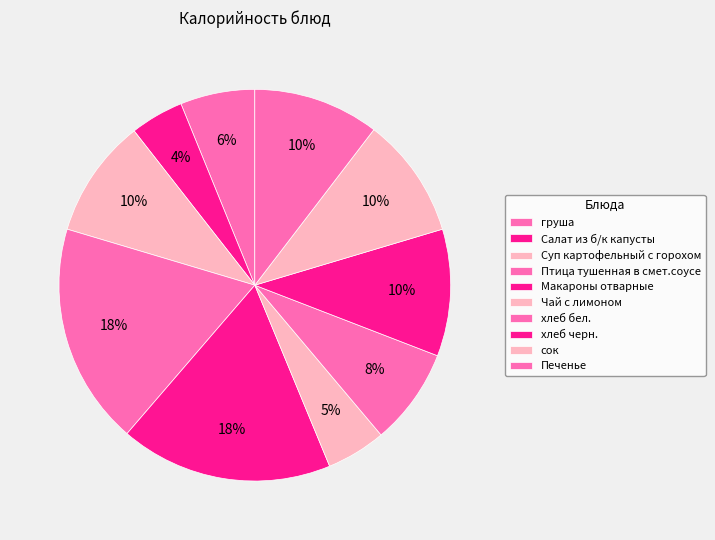

To the nearest percent, what percentage of the pie is Суп картофельный с горохом?

10%